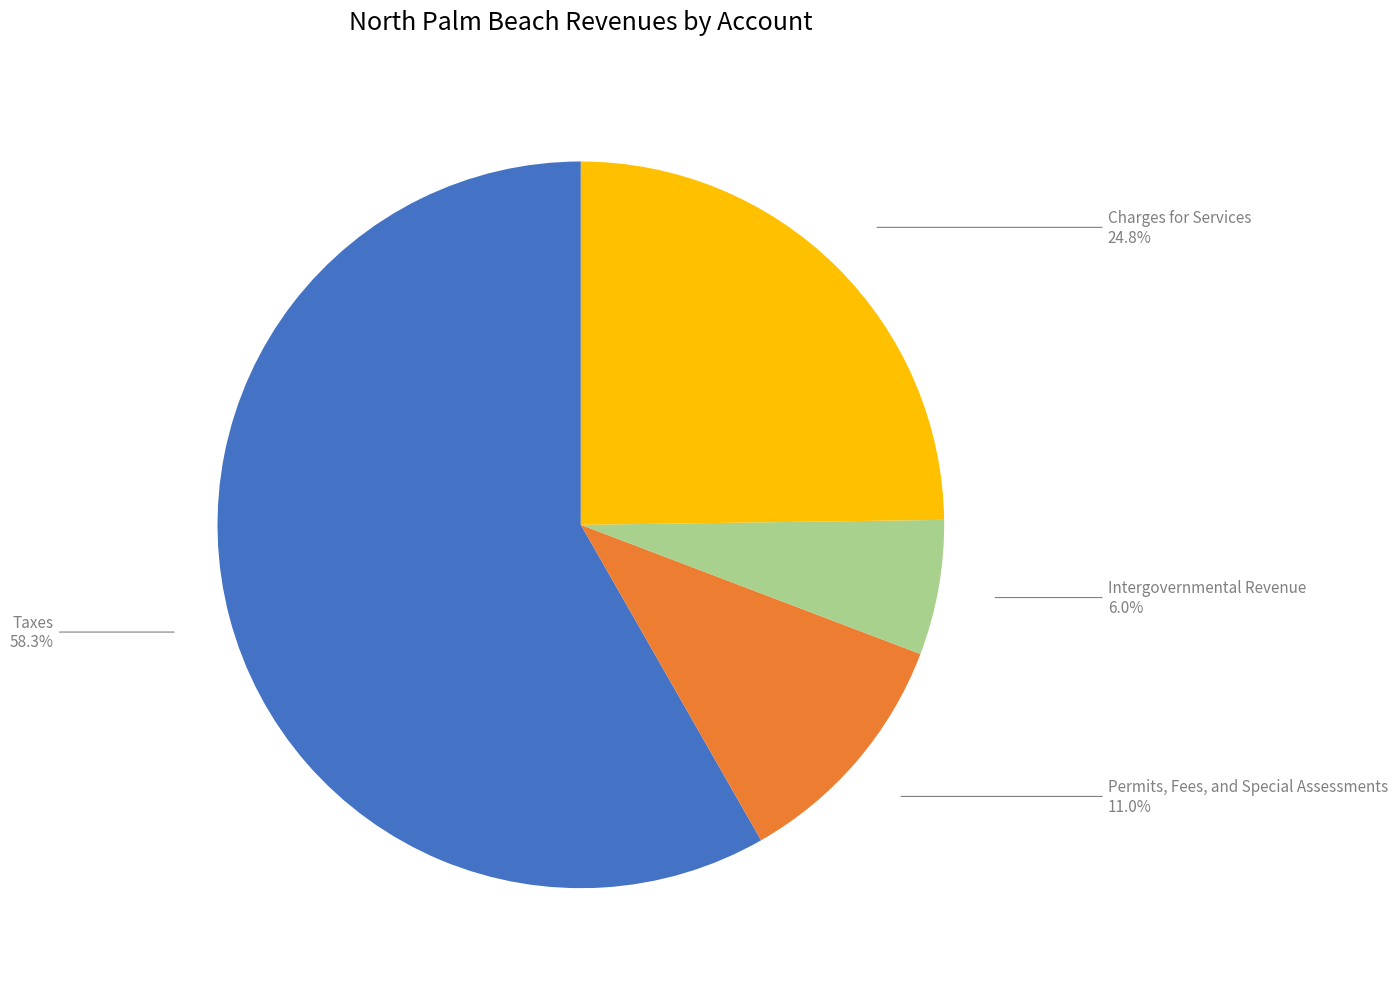

To the nearest percent, what is the difference between the Taxes and Charges for Services slice percentages?

33%